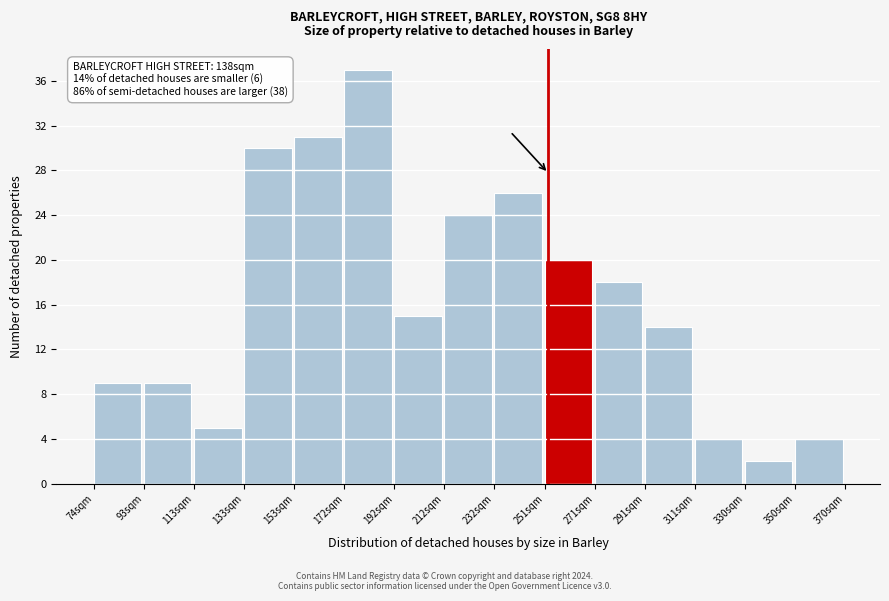

Reading left to right, list all the values displayed in this chart.

9	9	5	30	31	37	15	24	26	20	18	14	4	2	4